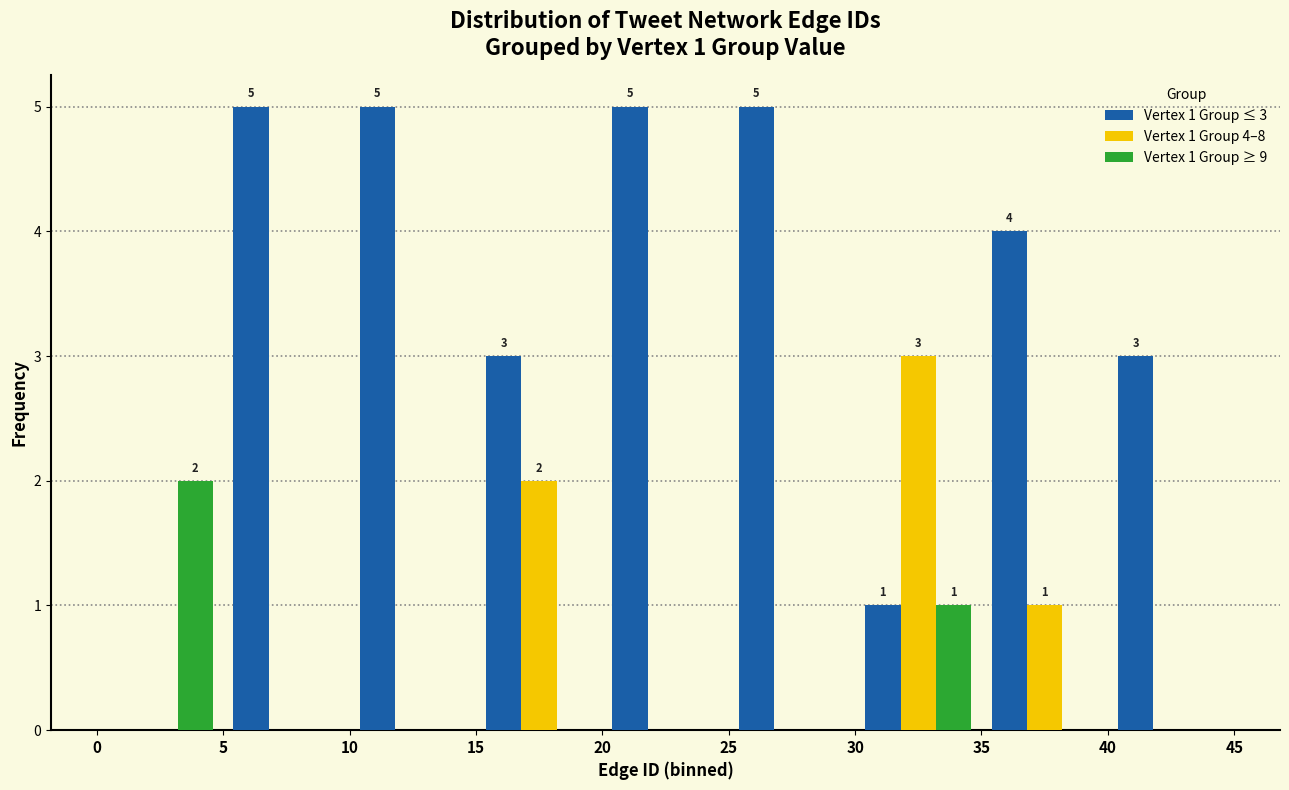

In the Vertex 1 Group 4–8 series, which range on the x-axis has the tallest bar?

30 to 35